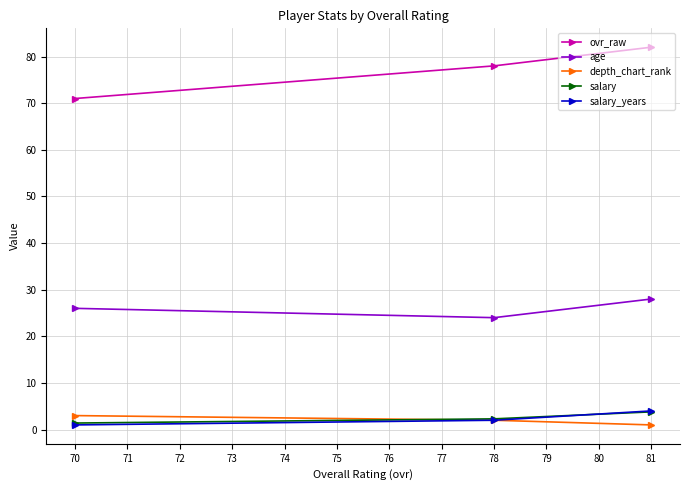

What is the value of the depth_chart_rank point at the 1st from the left?

3.0